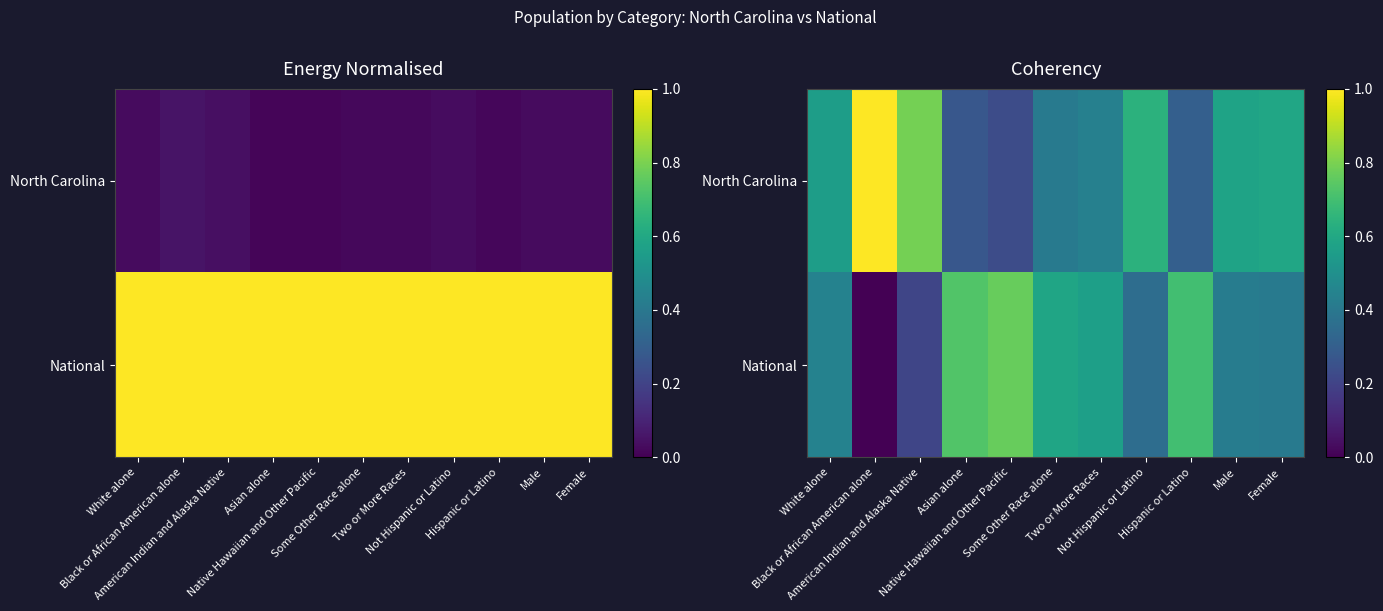

List the series in order of their peak value, lowest first.

National, North Carolina